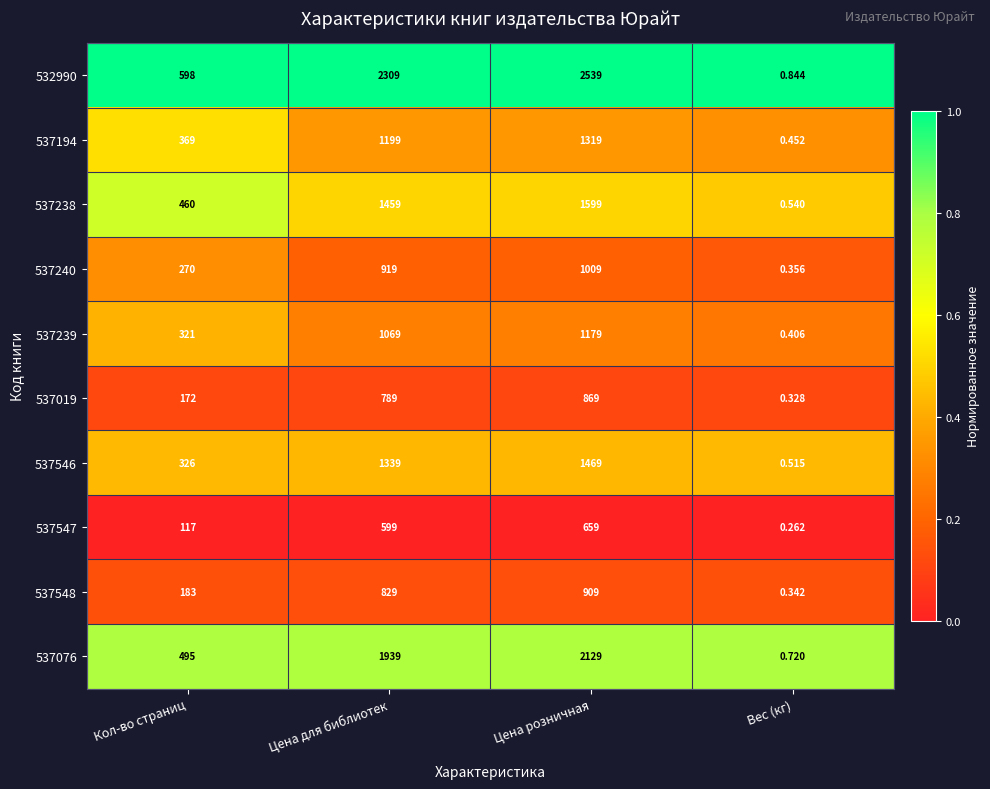

Is the value of 532990 at Цена розничная greater than the value of 537240 at Цена для библиотек?

Yes